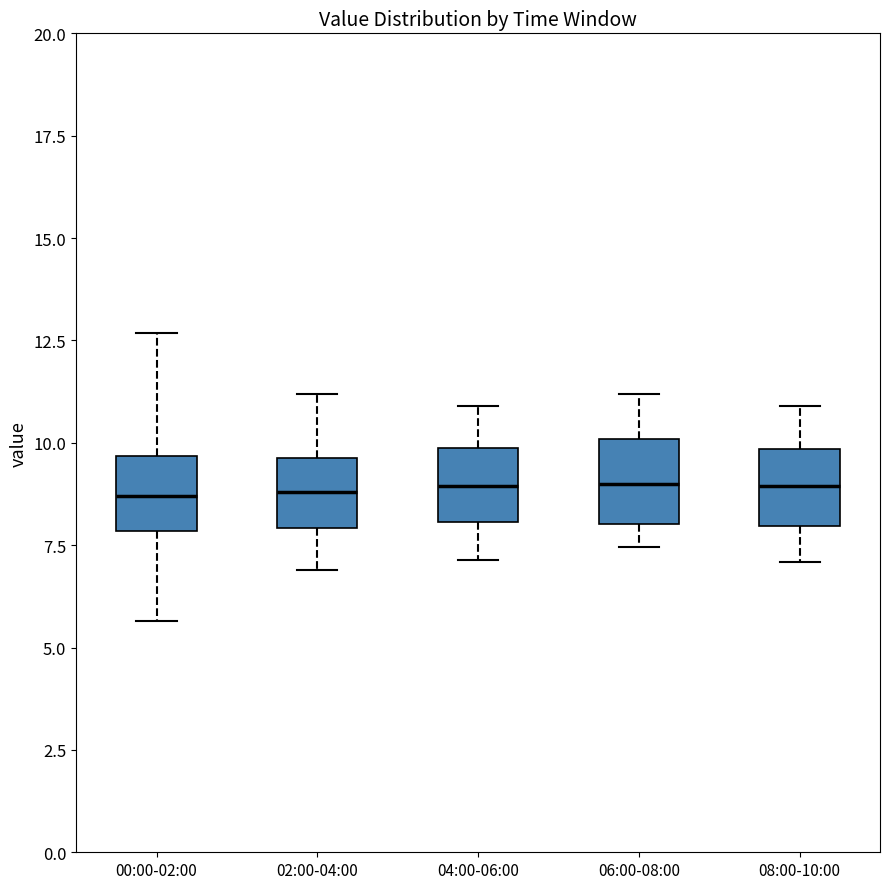

Reading left to right, read every box against the y-axis: the position of its median line, the range the box covers, and the ends of its whiskers. The values are not printed on the chart, so give them approximately, as read against the axis.

00:00-02:00: median 8.5, box 8.0 to 9.5, whiskers 5.5 to 12.5
02:00-04:00: median 9.0, box 8.0 to 9.5, whiskers 7.0 to 11.0
04:00-06:00: median 9.0, box 8.0 to 10.0, whiskers 7.0 to 11.0
06:00-08:00: median 9.0, box 8.0 to 10.0, whiskers 7.5 to 11.0
08:00-10:00: median 9.0, box 8.0 to 10.0, whiskers 7.0 to 11.0